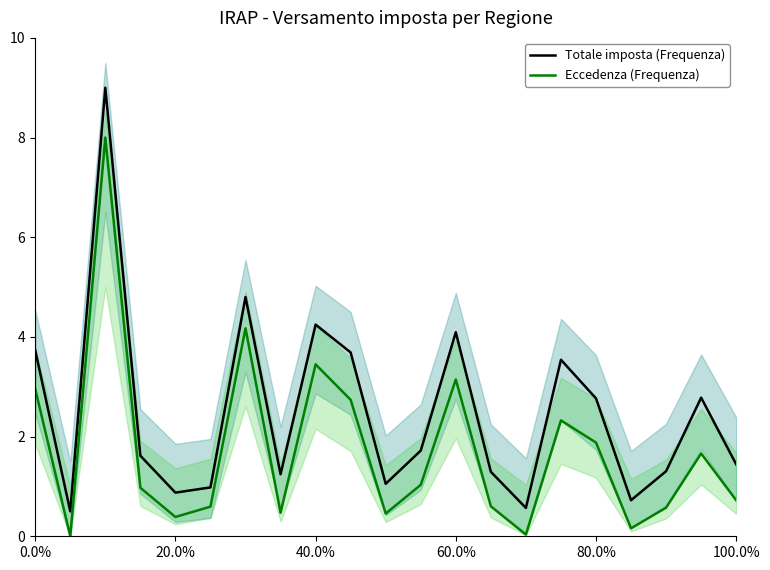

What is the difference between the second highest and minimum values in the Eccedenza (Frequenza) series?

4.2